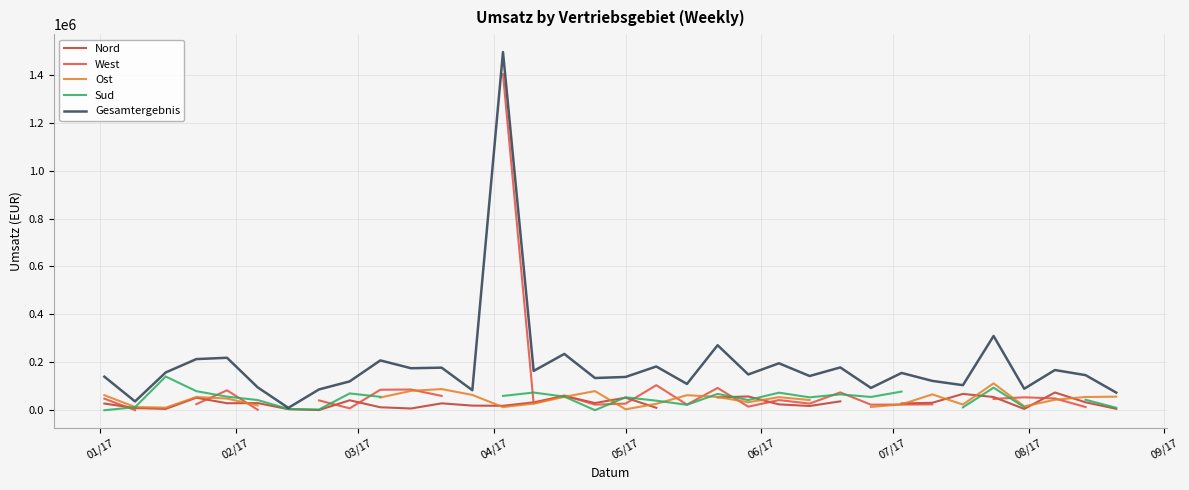

True or false: Nord and West intersect in this chart.

True